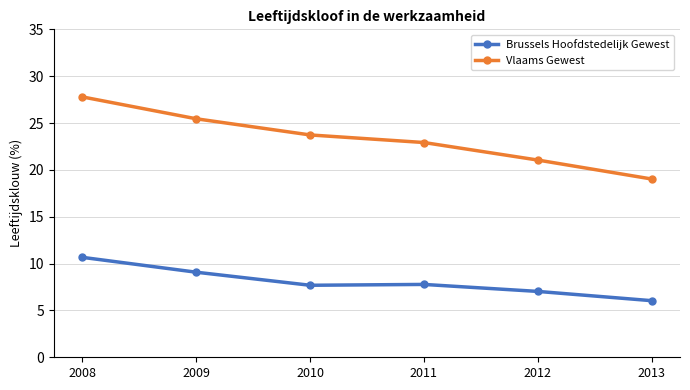

Does the chart display data point markers on the line(s)?

Yes